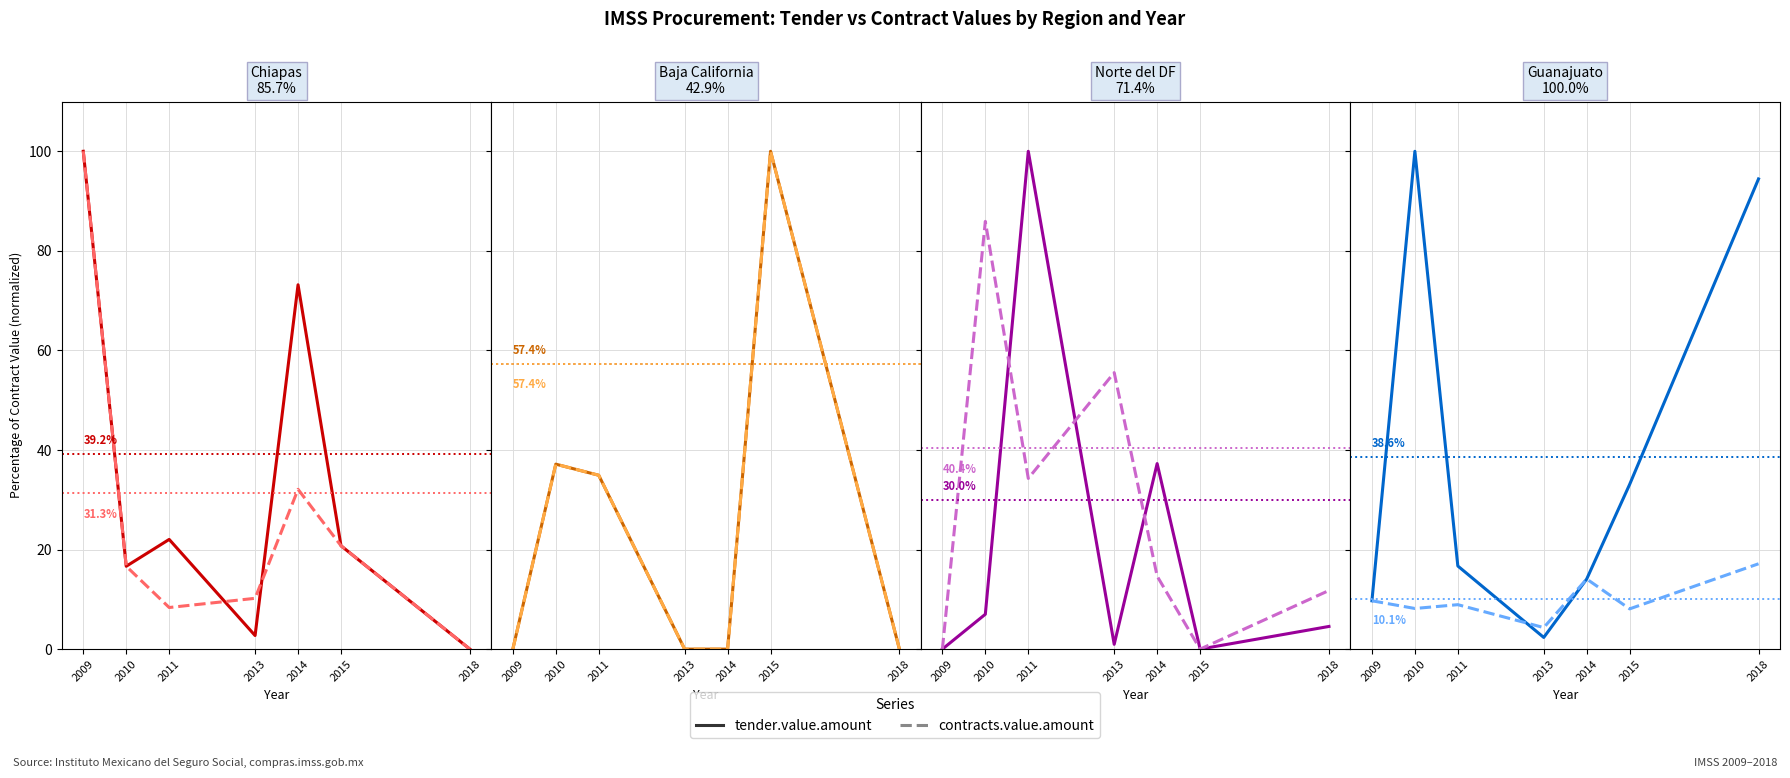

How many values in the contracts.value.amount series exceed 8?

6